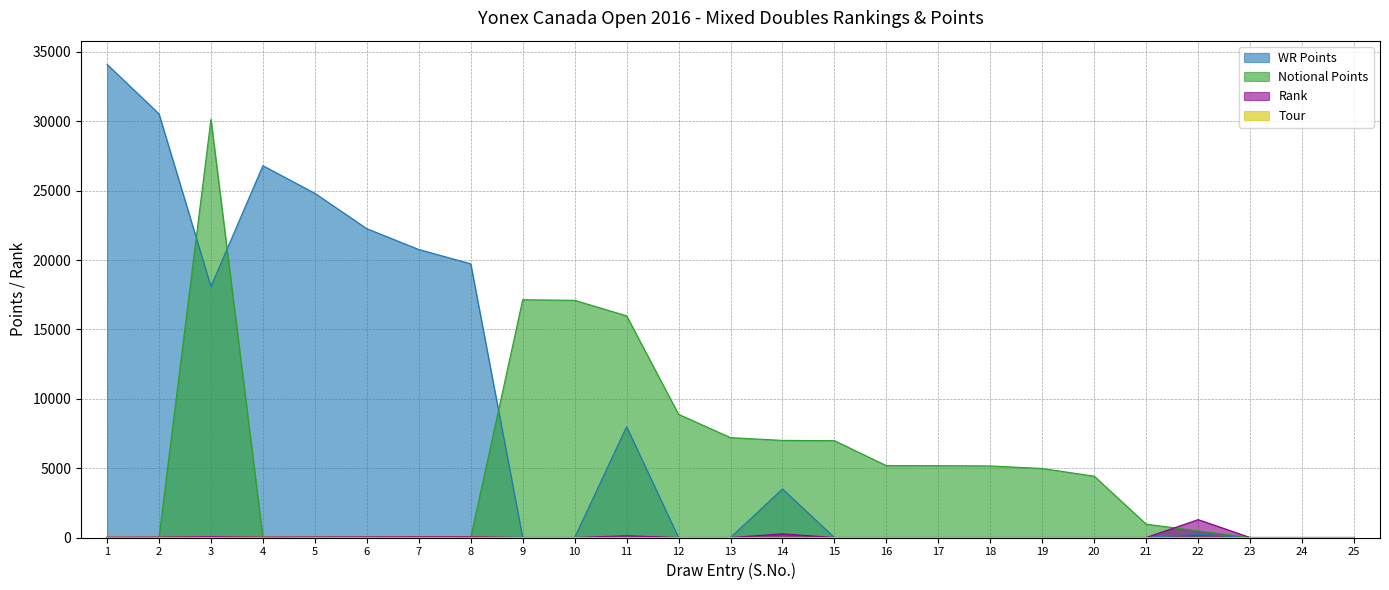

What is the sum of all Tour values?

116